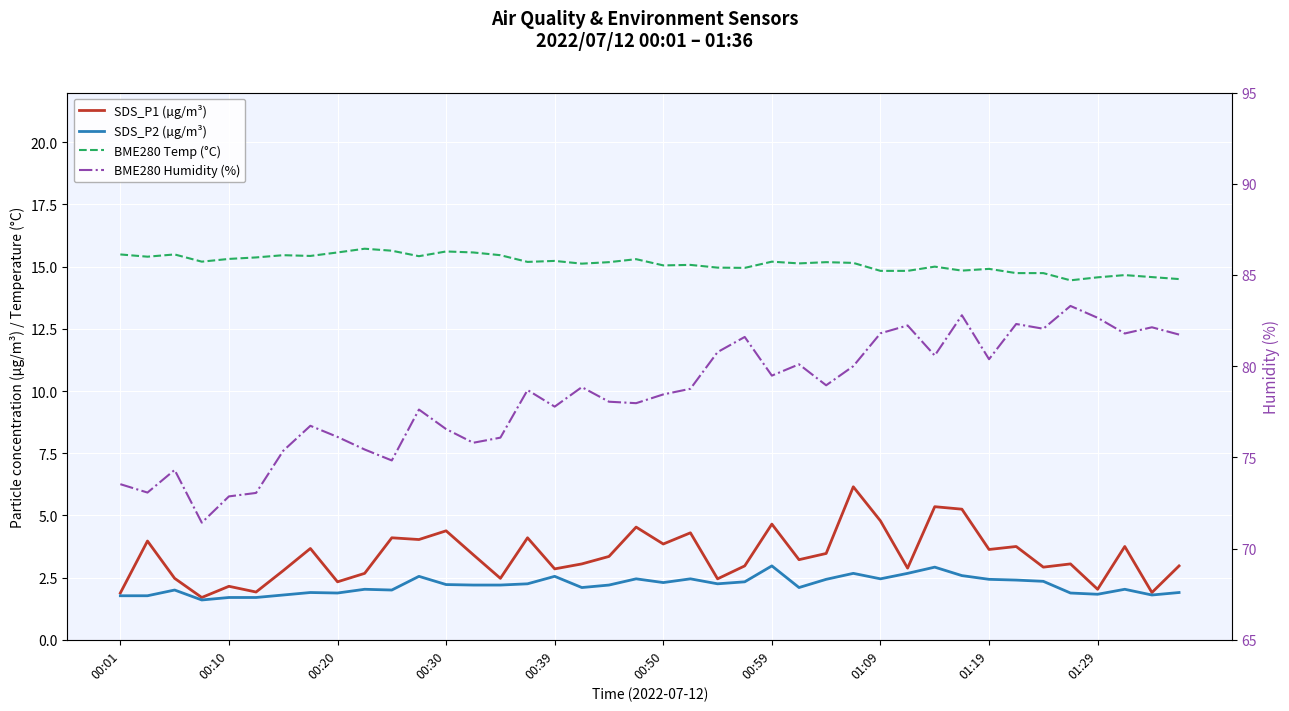

Is this an area chart (filled region under the line)?

No